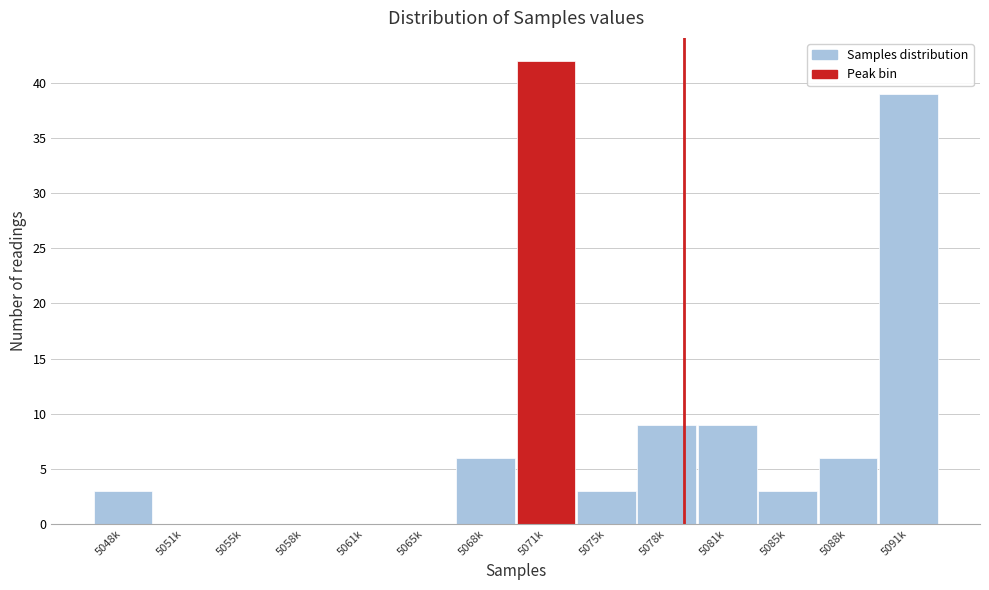

Reading left to right, list all the values displayed in this chart.

5048k=3	5051k=0	5055k=0	5058k=0	5061k=0	5065k=0	5068k=6	5071k=42	5075k=3	5078k=9	5081k=9	5085k=3	5088k=6	5091k=39